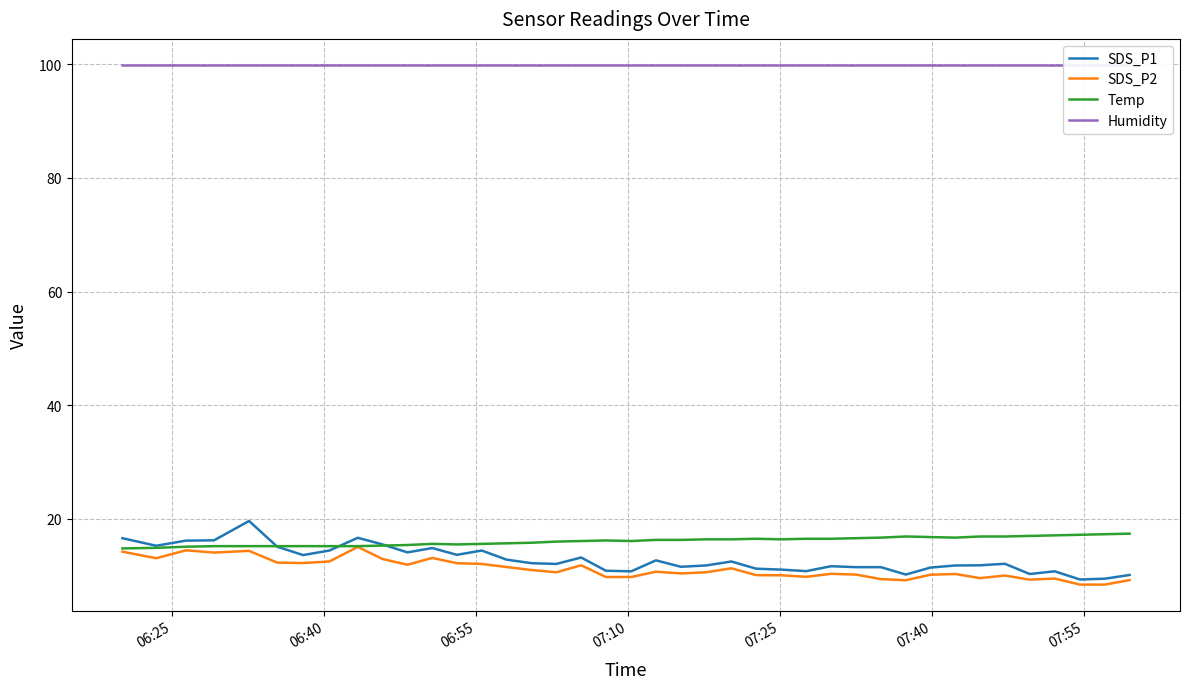

What is the highest value of the SDS_P2 series?

15.1